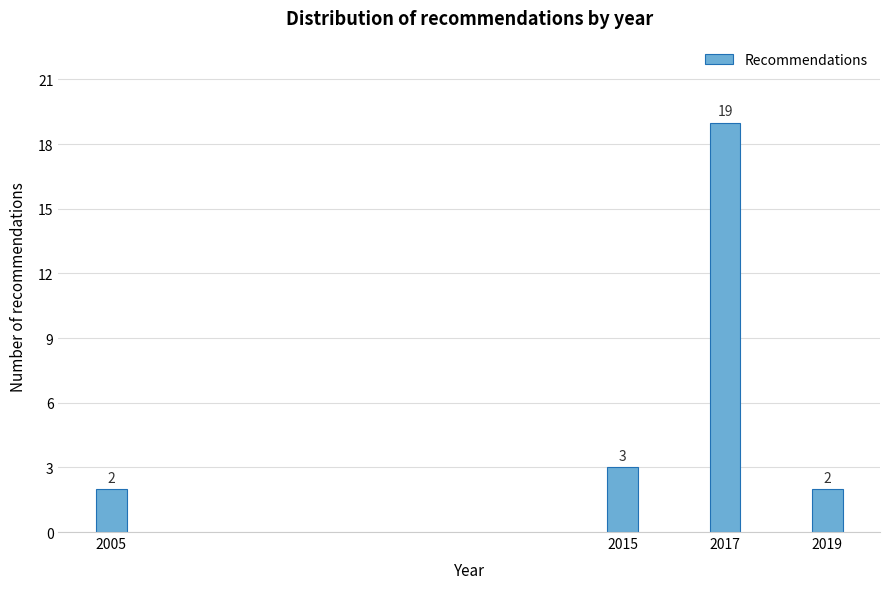

Reading left to right, extract all data points from this chart.

2	3	19	2